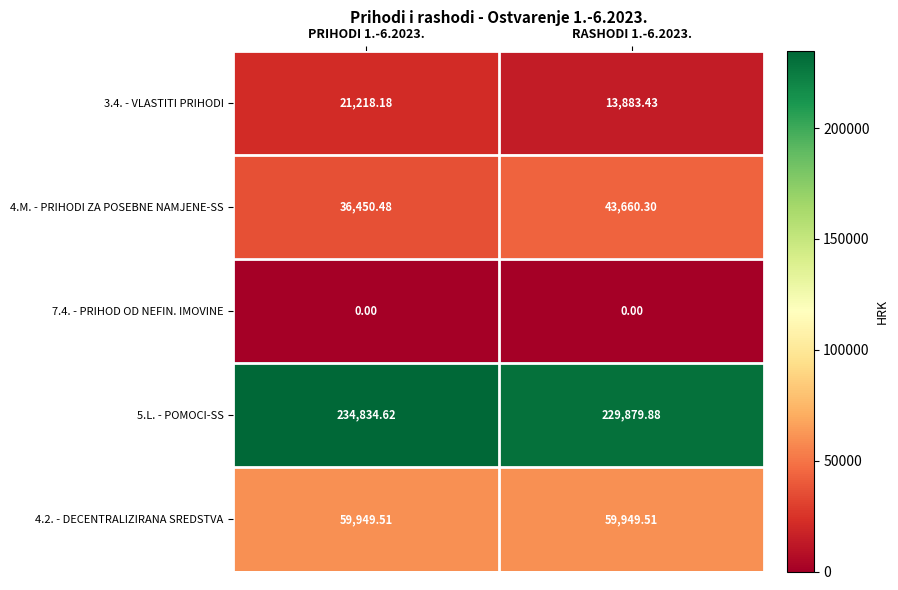

Is the value of 4.M. - PRIHODI ZA POSEBNE NAMJENE-SS at RASHODI 1.-6.2023. greater than the value of 4.2. - DECENTRALIZIRANA SREDSTVA at RASHODI 1.-6.2023.?

No